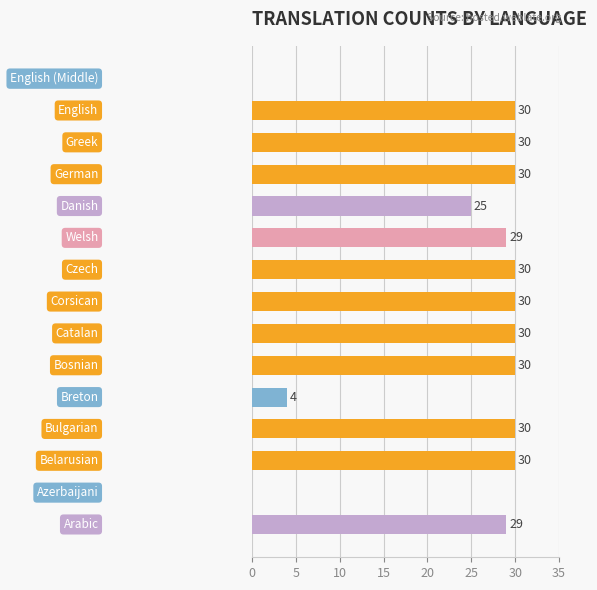

What is the maximum value shown in the chart?

30